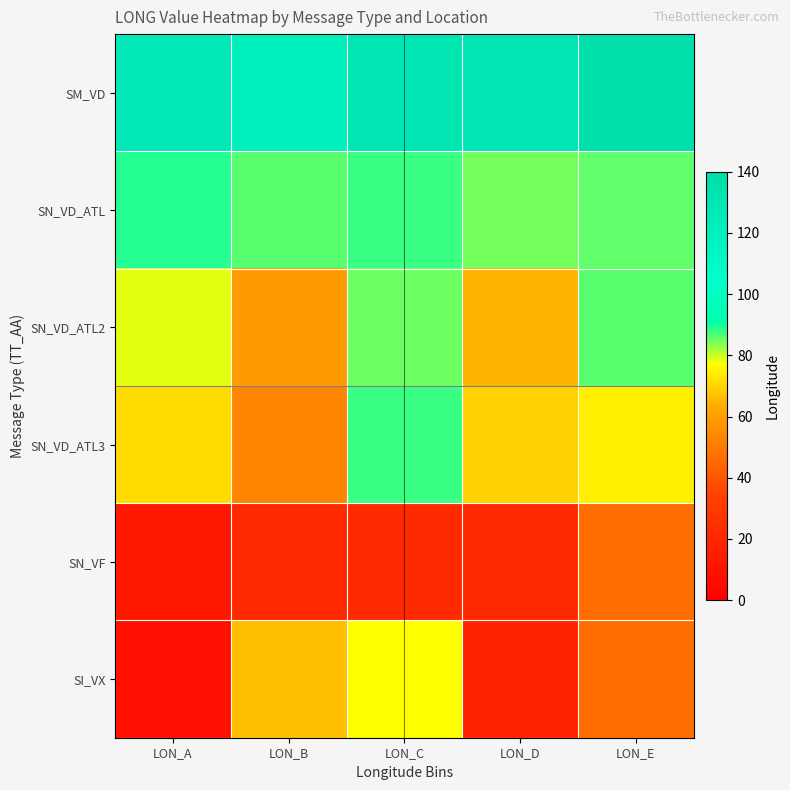

Reading left to right, list all the values displayed in this chart.

SM_VD: LON_A=126.8	LON_B=119.5	LON_C=130.5	LON_D=131.1	LON_E=137.4
SN_VD_ATL: LON_A=88.6	LON_B=86.1	LON_C=87.6	LON_D=84.5	LON_E=85.6
SN_VD_ATL2: LON_A=78.5	LON_B=58.6	LON_C=84.9	LON_D=64.8	LON_E=86.0
SN_VD_ATL3: LON_A=71.5	LON_B=53.0	LON_C=87.6	LON_D=69.6	LON_E=74.8
SN_VF: LON_A=12.7	LON_B=22.2	LON_C=22.2	LON_D=22.2	LON_E=46.1
SI_VX: LON_A=8.4	LON_B=66.7	LON_C=76.7	LON_D=18.4	LON_E=46.1